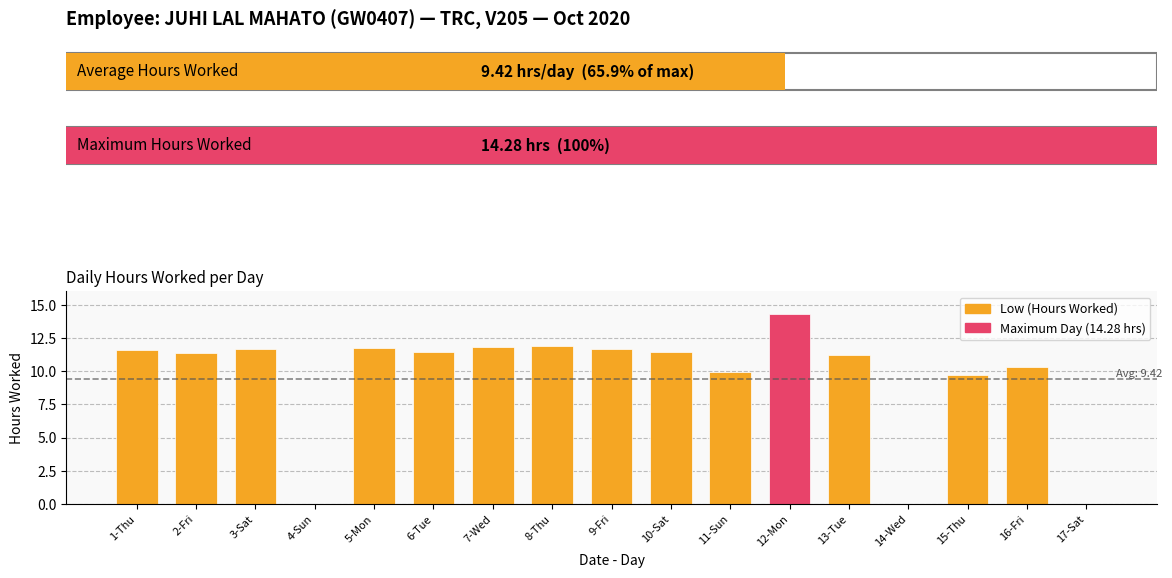

True or false: the data shows 11.6 at 3-Sat.

True